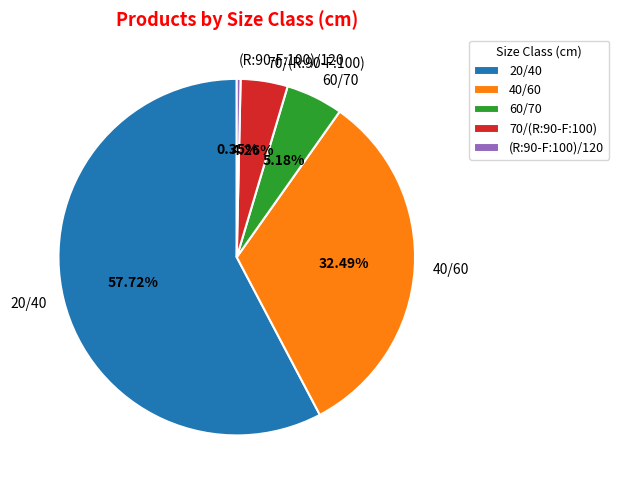

Is it true that 20/40 is 58% of the pie?

True